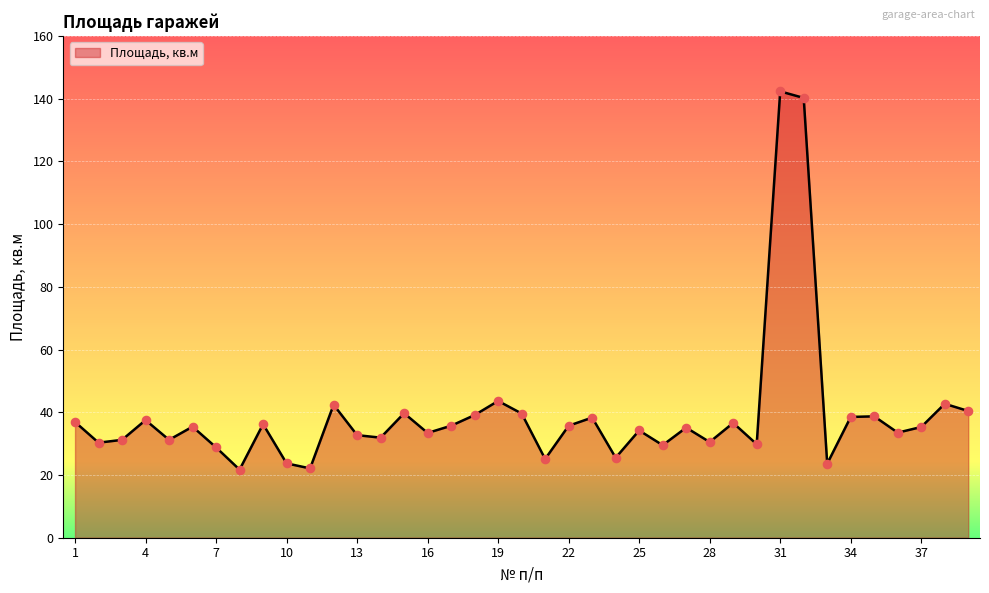

What is the smallest value displayed?

21.7